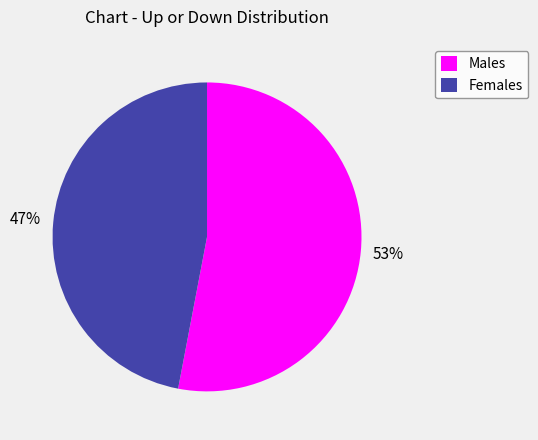

Which slice is the smallest?

Females